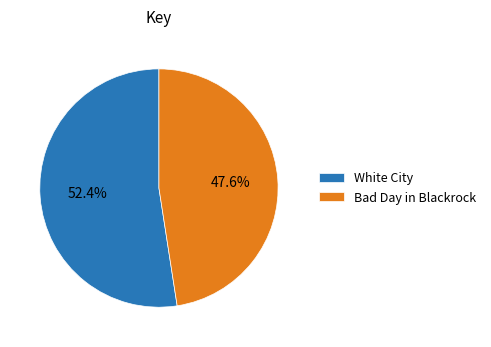

To the nearest percent, what is the combined percentage of Bad Day in Blackrock and White City?

100%